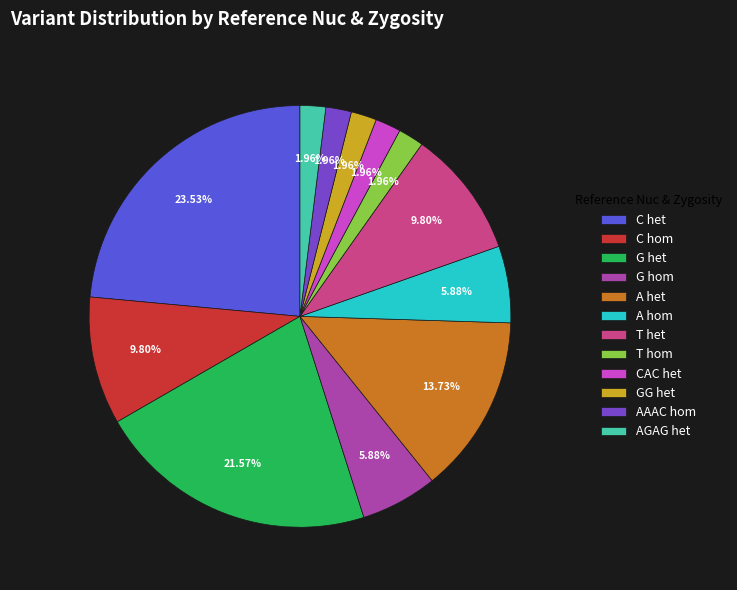

Combined, do A hom and C hom account for over 50%?

No